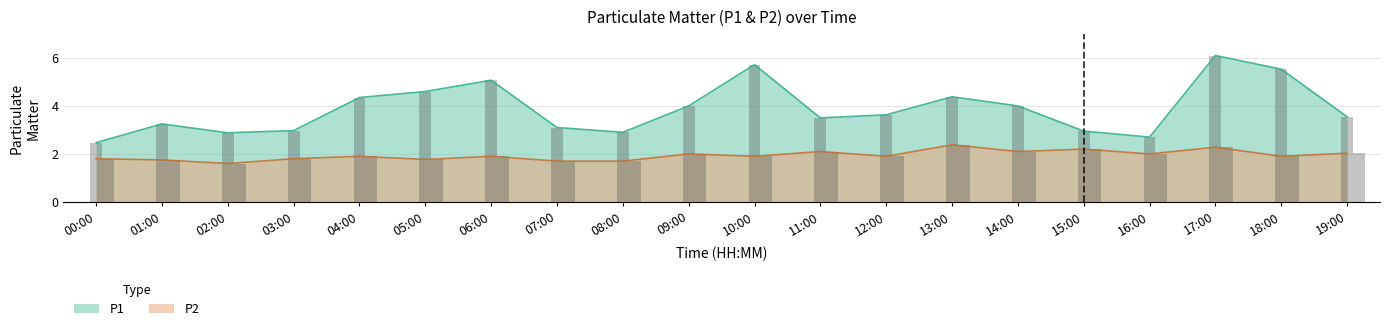

Which series changed the most between 13:00 and 19:00?

P1